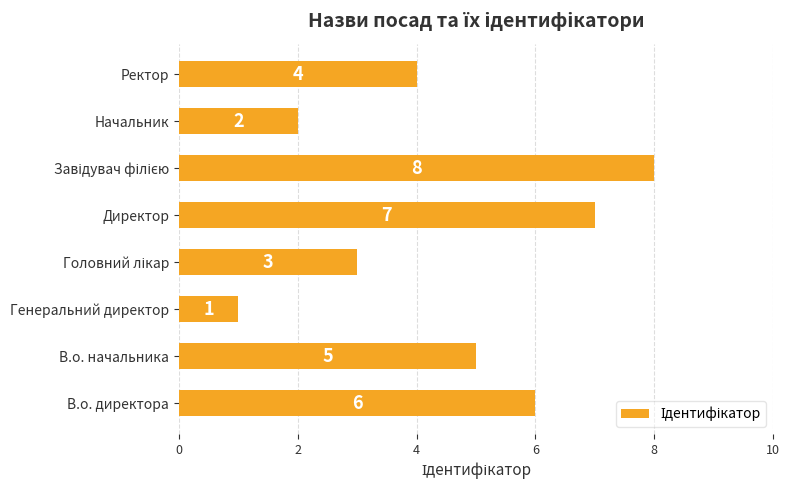

Which label corresponds to the smallest value in the chart?

Генеральний директор